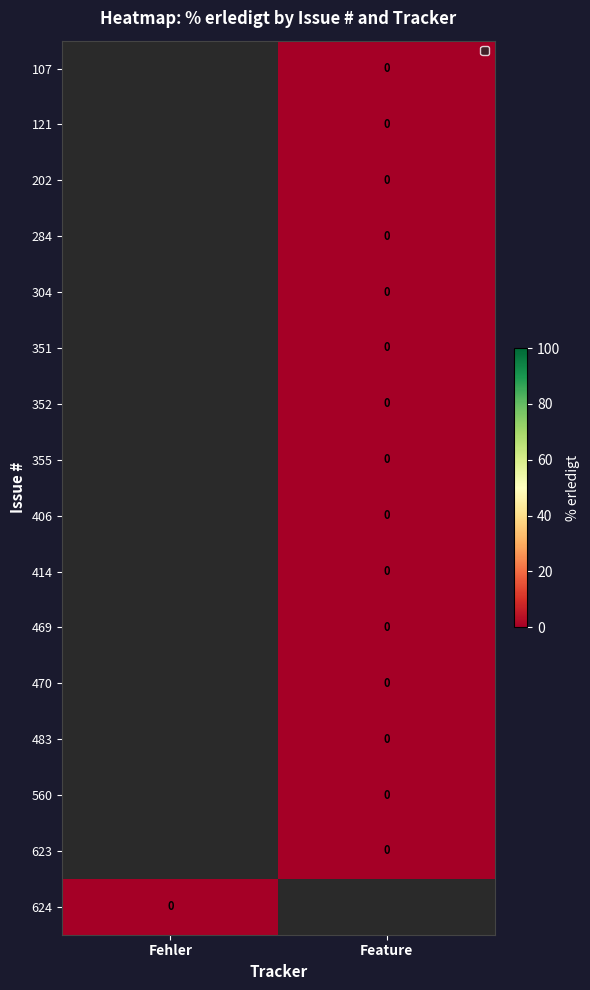

Between Fehler and Feature, which is larger?

Feature